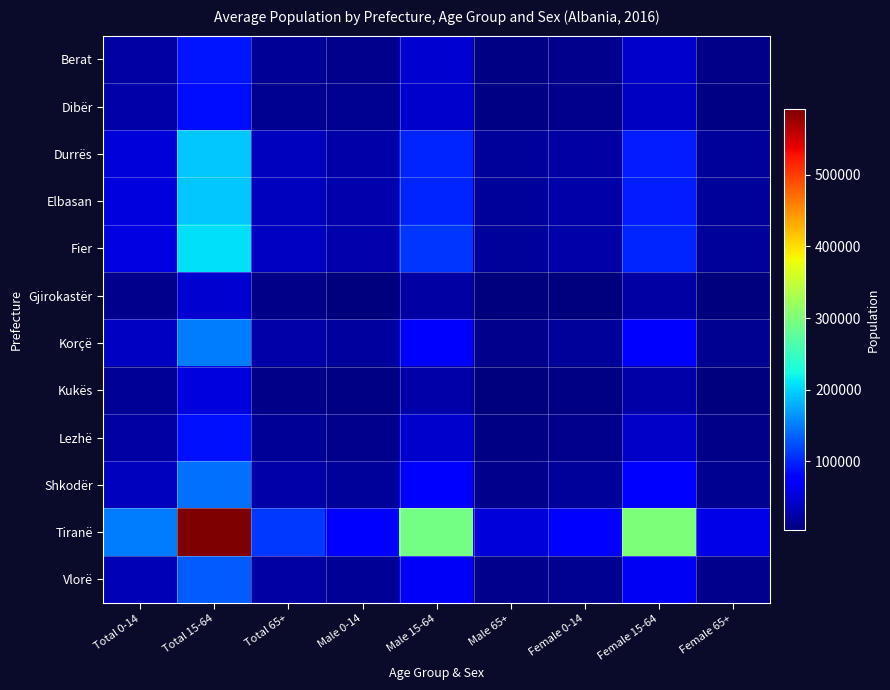

How many categories are shown in the chart?

9